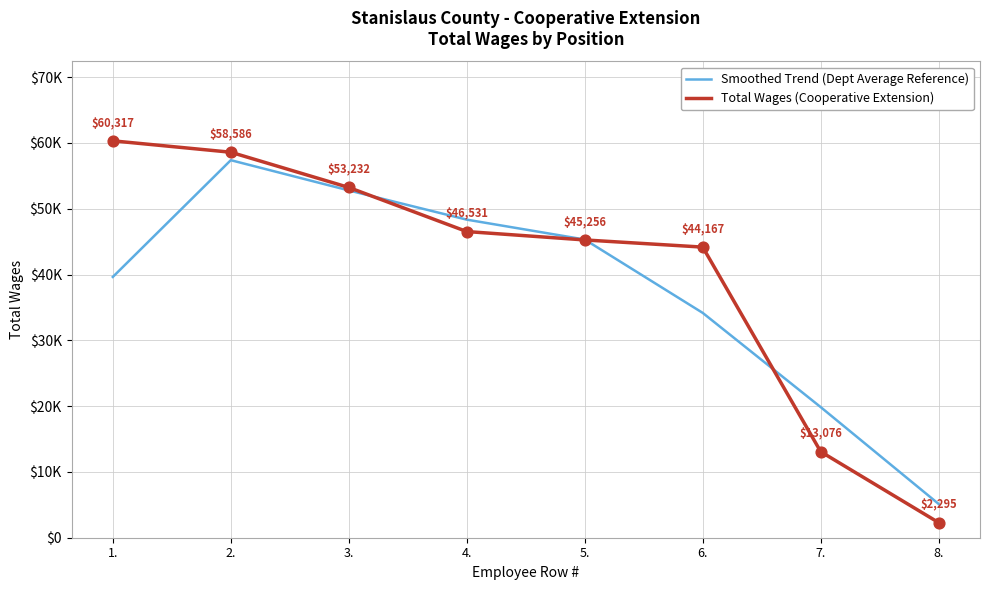

Is the value of Smoothed Trend (Dept Average Reference) at 5. greater than the value of Total Wages (Cooperative Extension) at 7.?

Yes